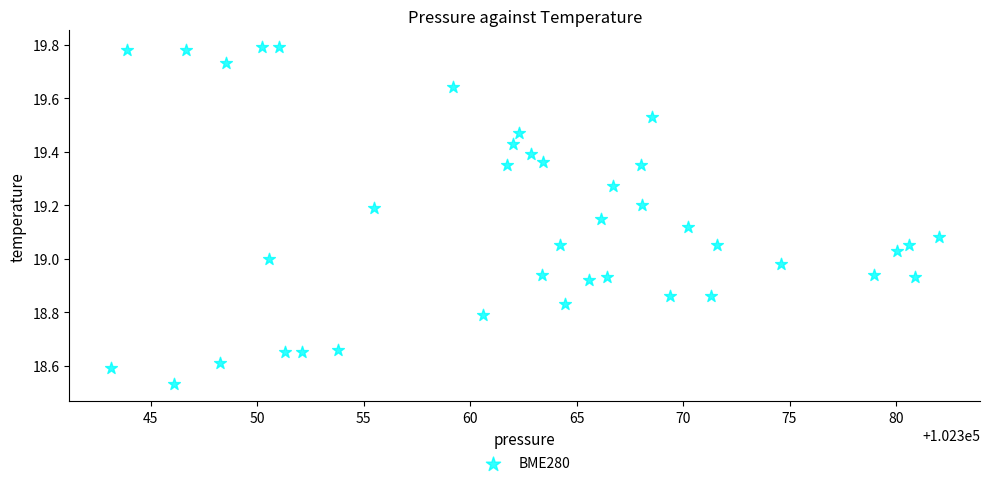

What is the range of X values (max minus min)?

38.9